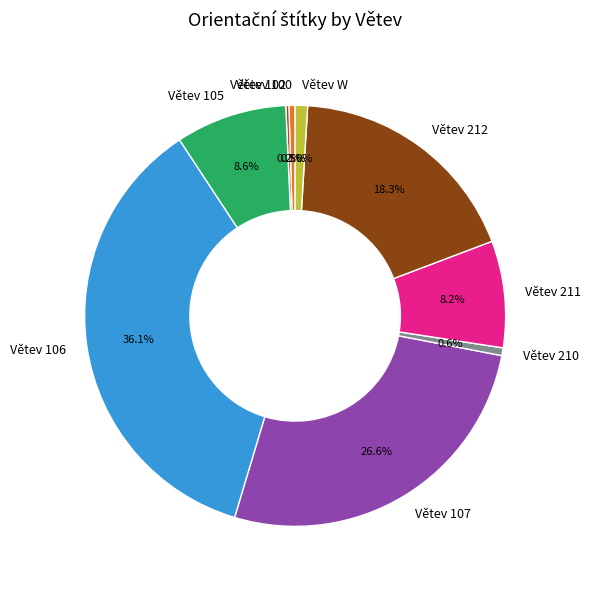

To the nearest percent, what percentage of the pie is Větev W?

1%